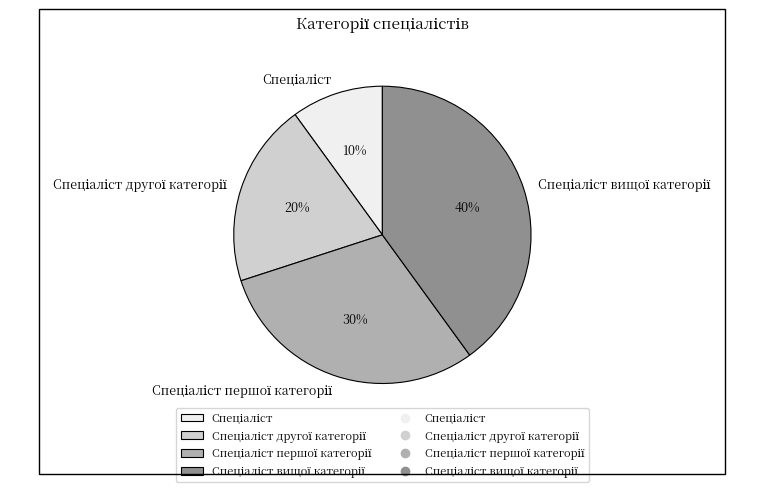

Is there any slice that represents more than half of the pie?

No